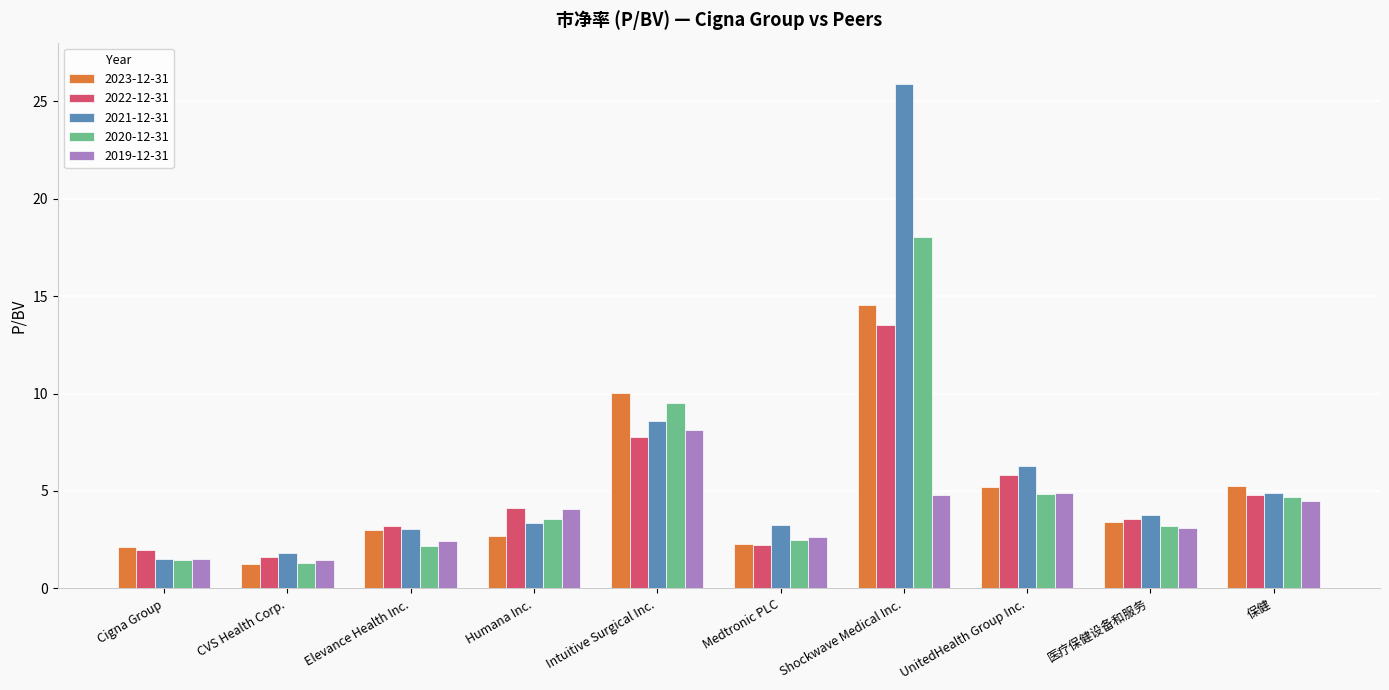

Between Elevance Health Inc. and 医疗保健设备和服务, which series saw the biggest shift?

2020-12-31